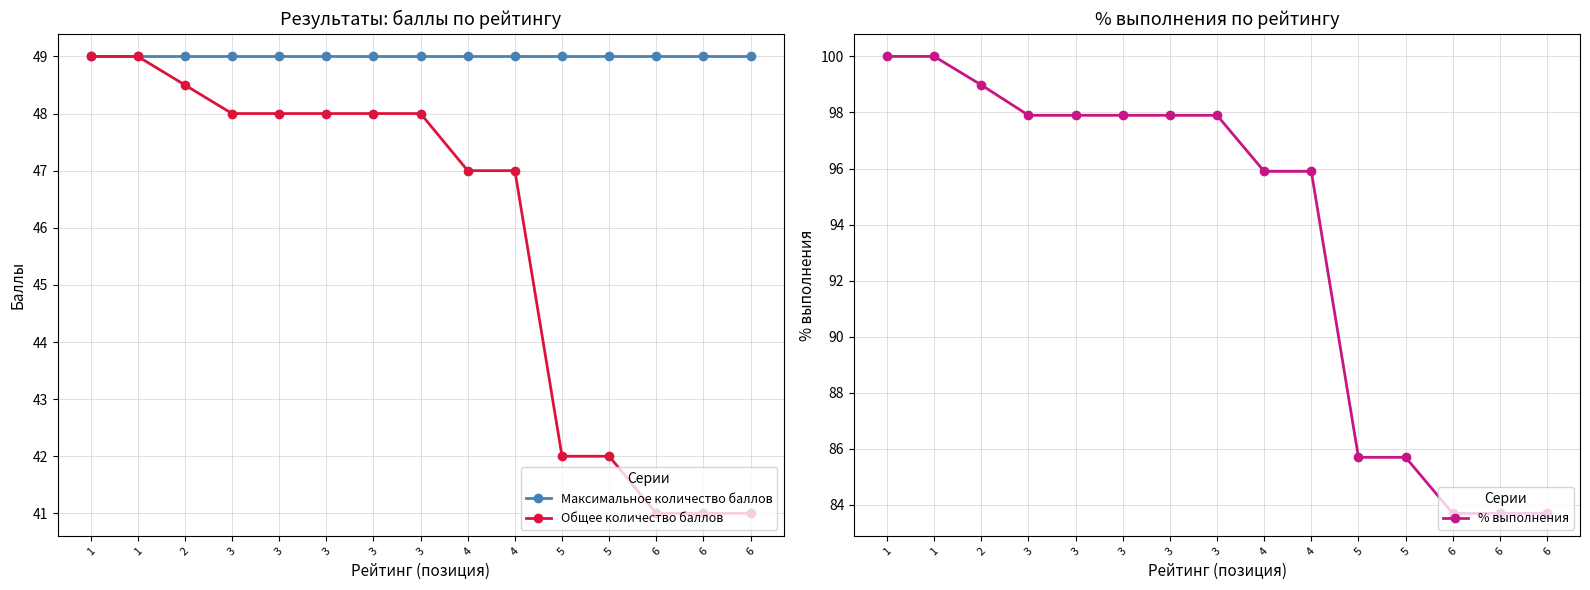

Which category has the lowest value in the % выполнения series?

6